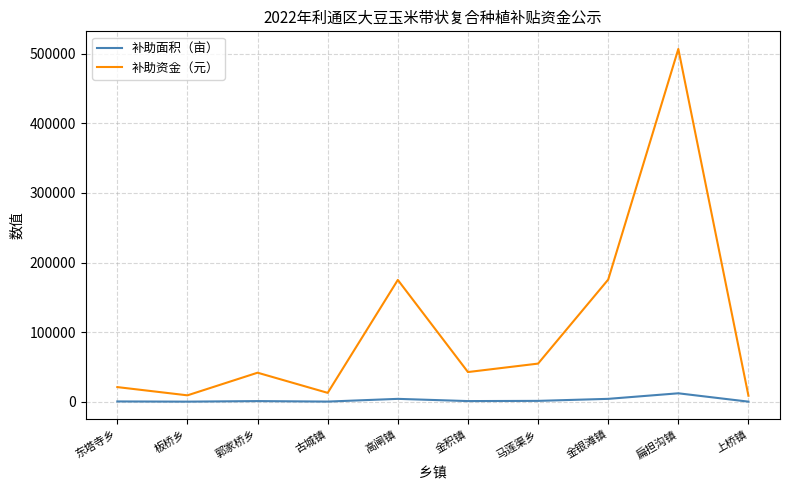

True or false: 补助面积（亩） has more than 0 interior local peaks.

True